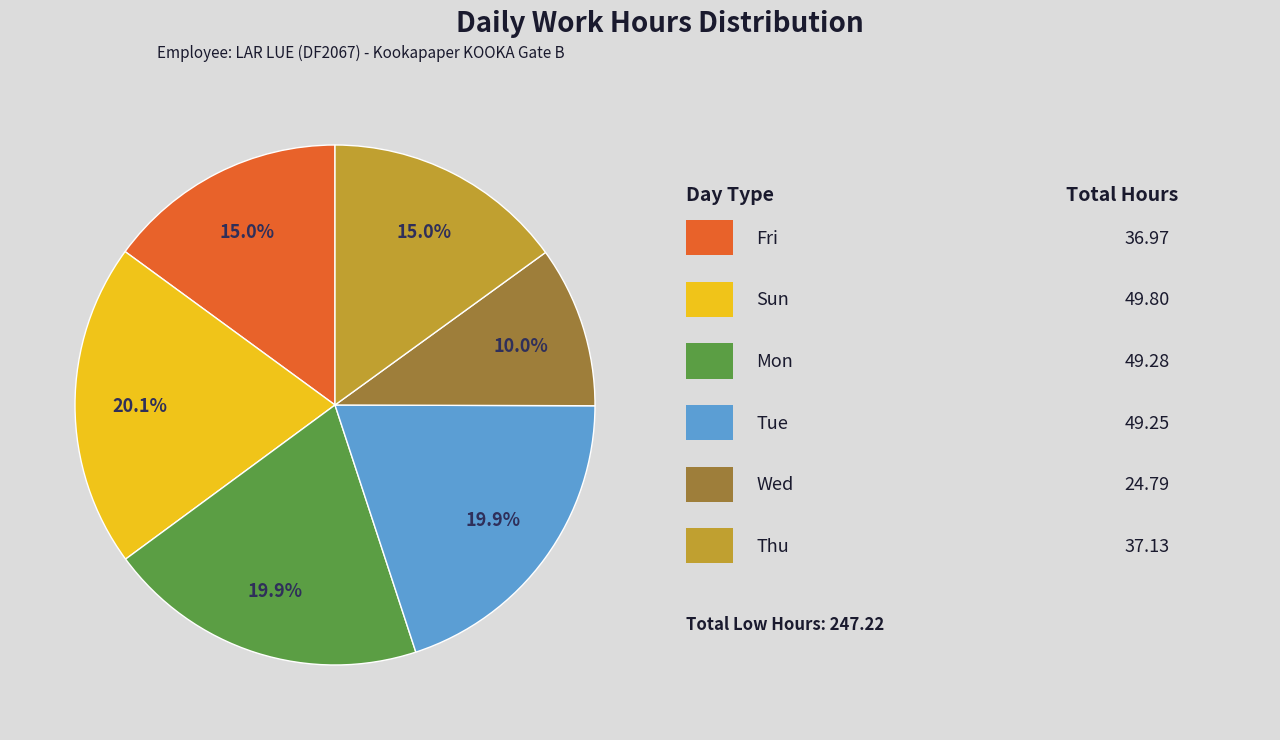

Count the number of slices in the pie.

6